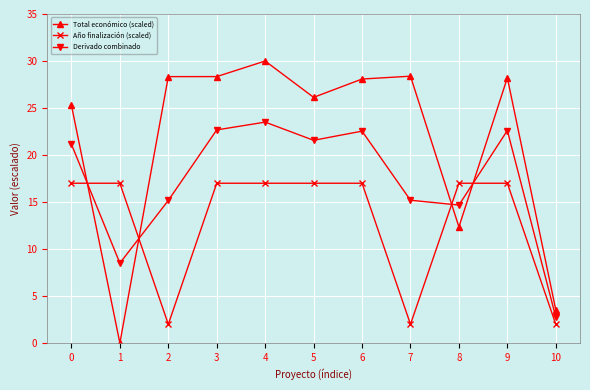

How many times do Total económico (scaled) and Derivado combinado cross each other?

4